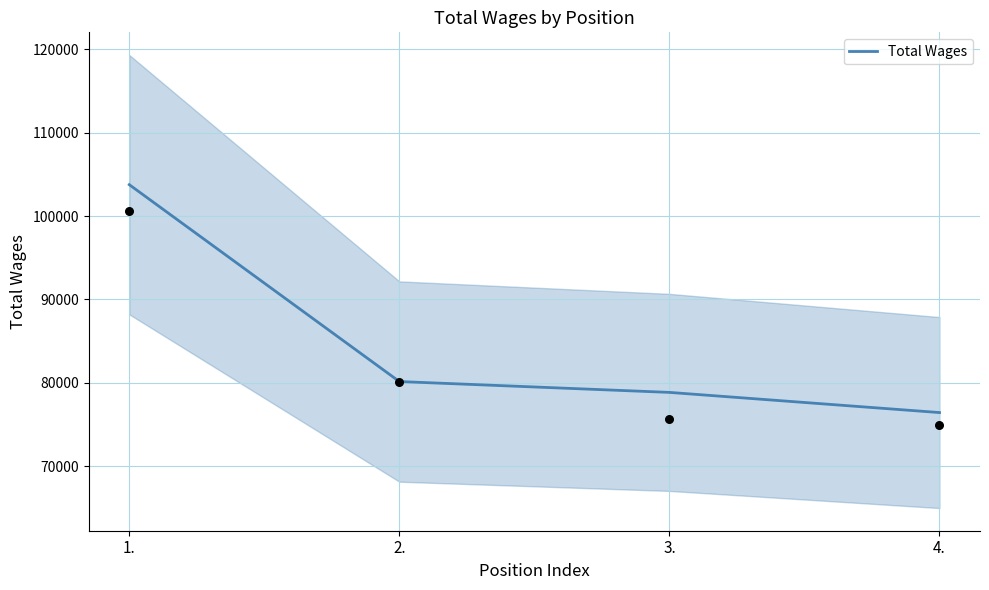

Which has a higher value, 1. or 2.?

1.